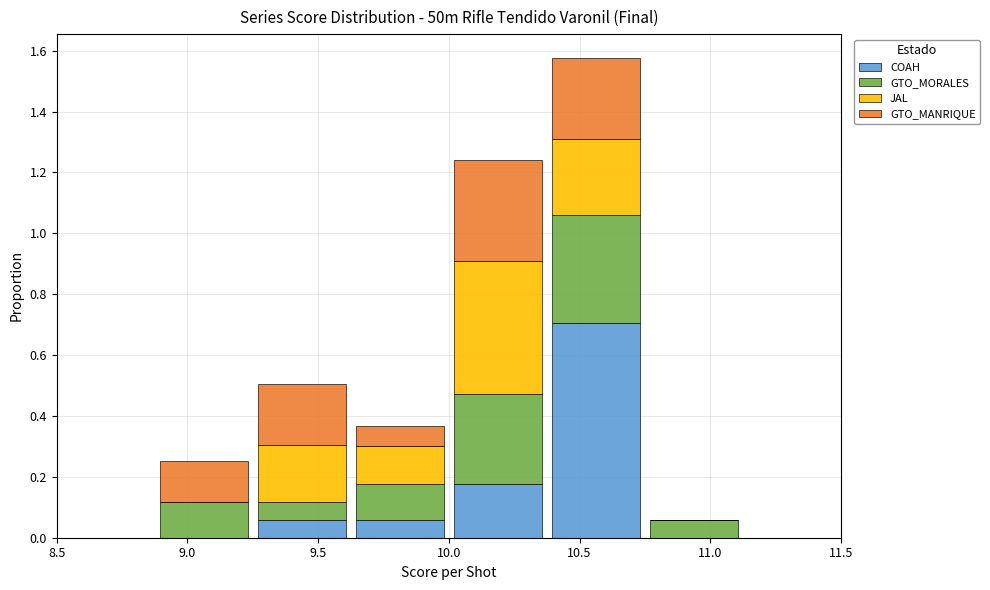

Reading left to right, list every stacked bar in this chart as the range it spans on the x-axis followed by its total height. Neither the bar edges nor the heights are printed on the chart, so give them approximately, as read against the axes.

8.500 to 8.875: 0
8.875 to 9.250: 0.26
9.250 to 9.625: 0.50
9.625 to 10.000: 0.36
10.000 to 10.375: 1.24
10.375 to 10.750: 1.58
10.750 to 11.125: 0.06
11.125 to 11.500: 0